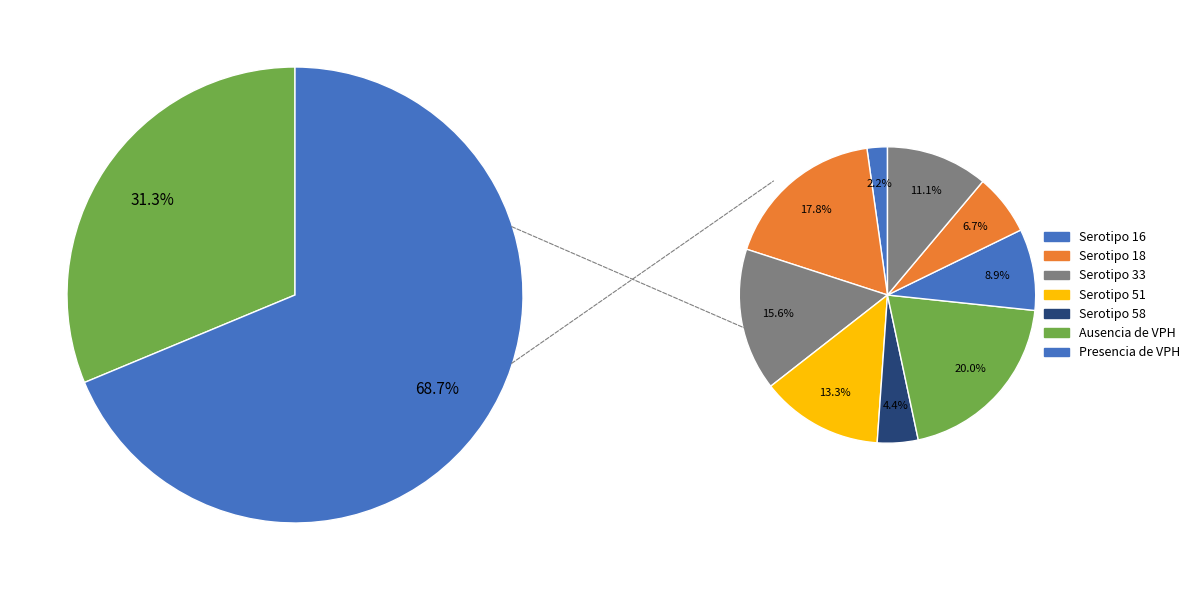

How many segments does this pie chart have?

9